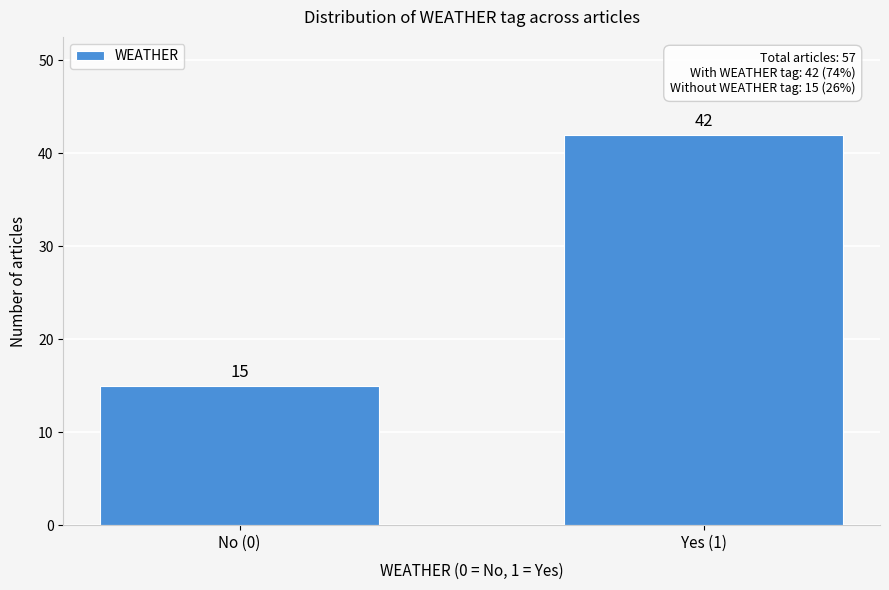

Reading right to left, list all the values displayed in this chart.

Yes (1)=42	No (0)=15